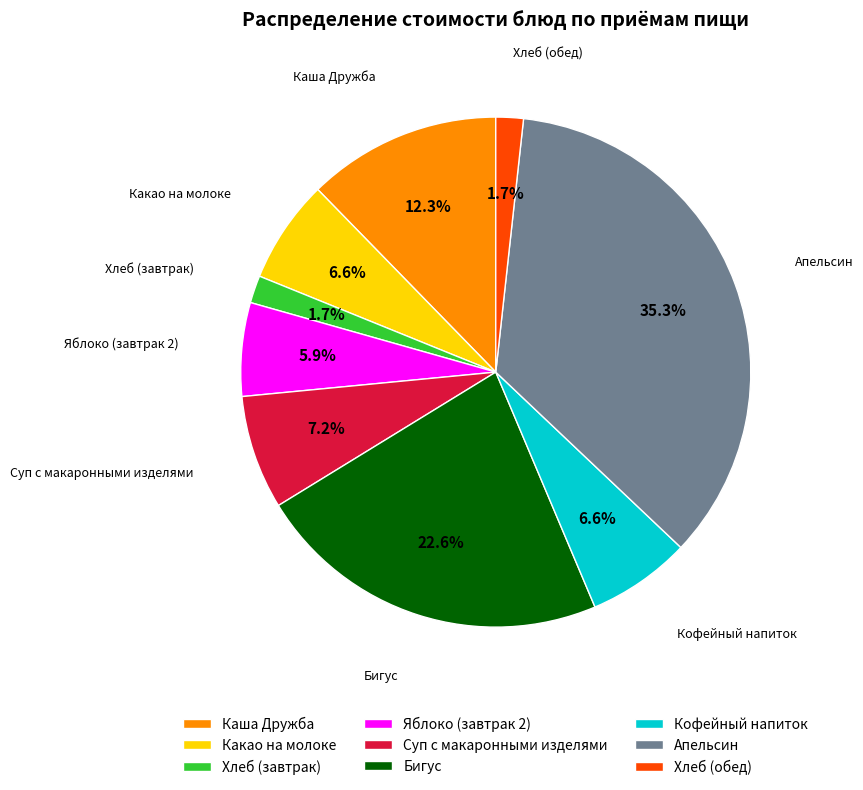

Count the number of slices in the pie.

9